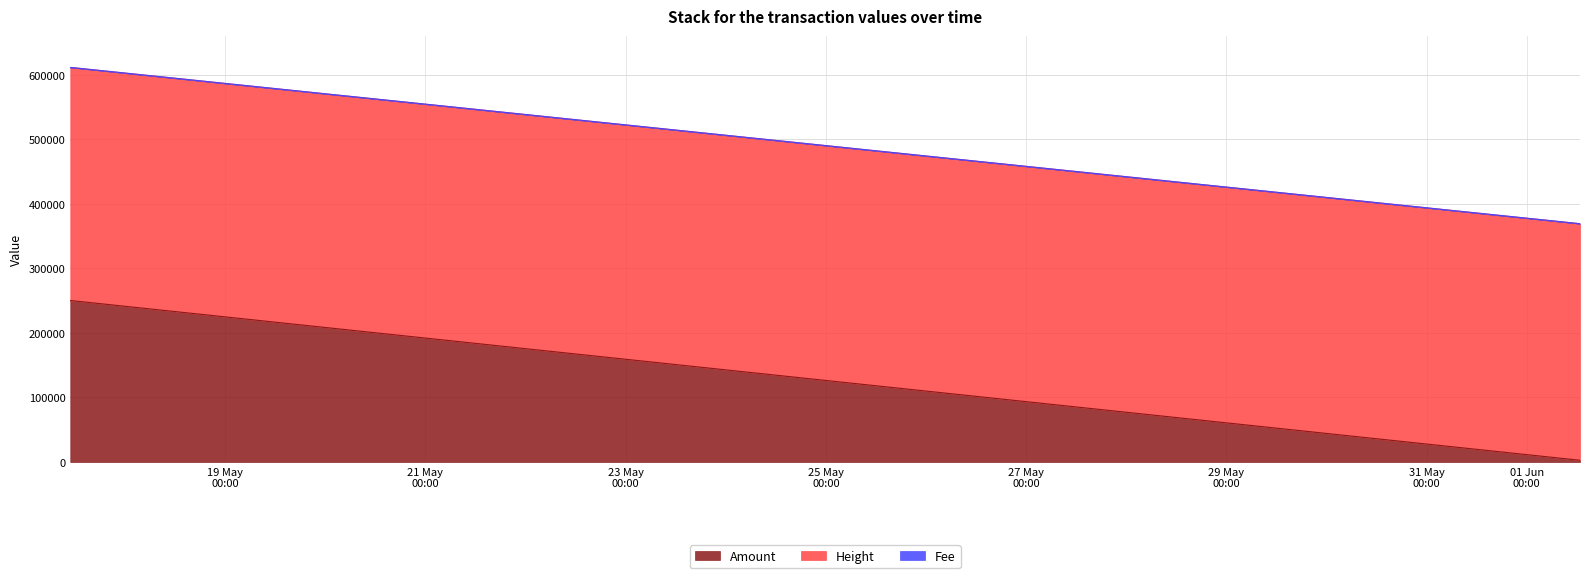

True or false: Amount has more than 1 interior local peaks.

False